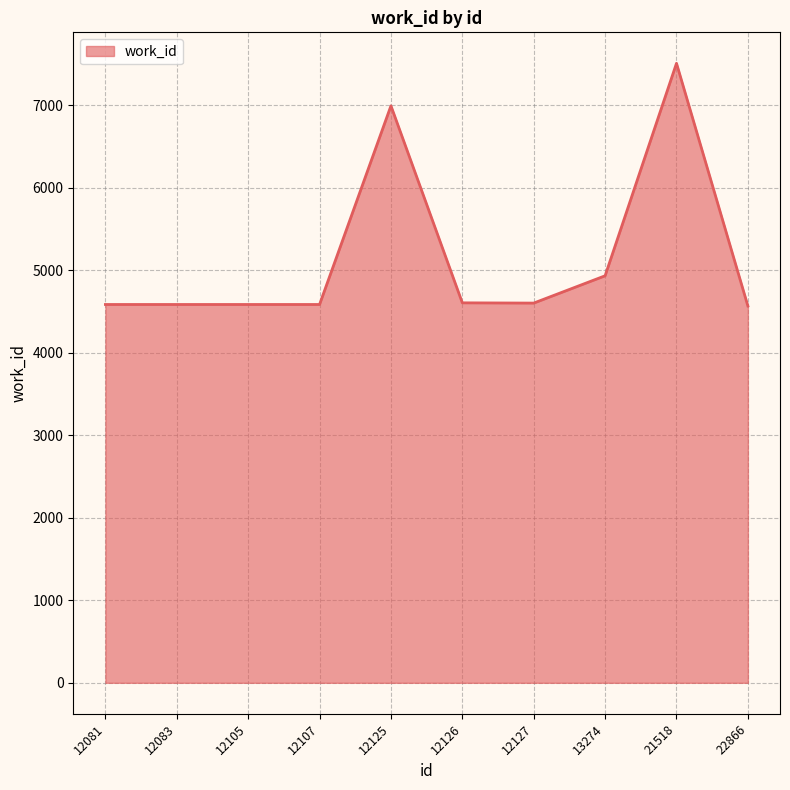

What is the difference between the maximum and minimum values?

2941